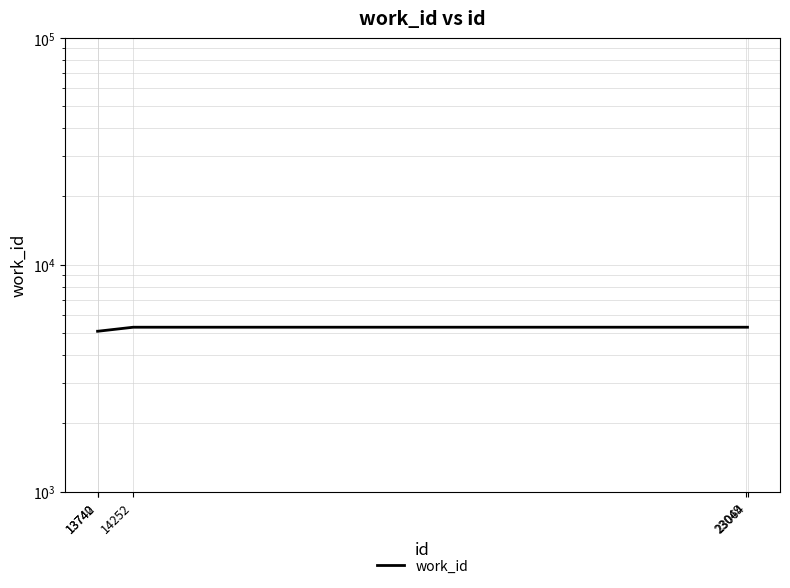

What is the value of the 3rd point from the left?

5301